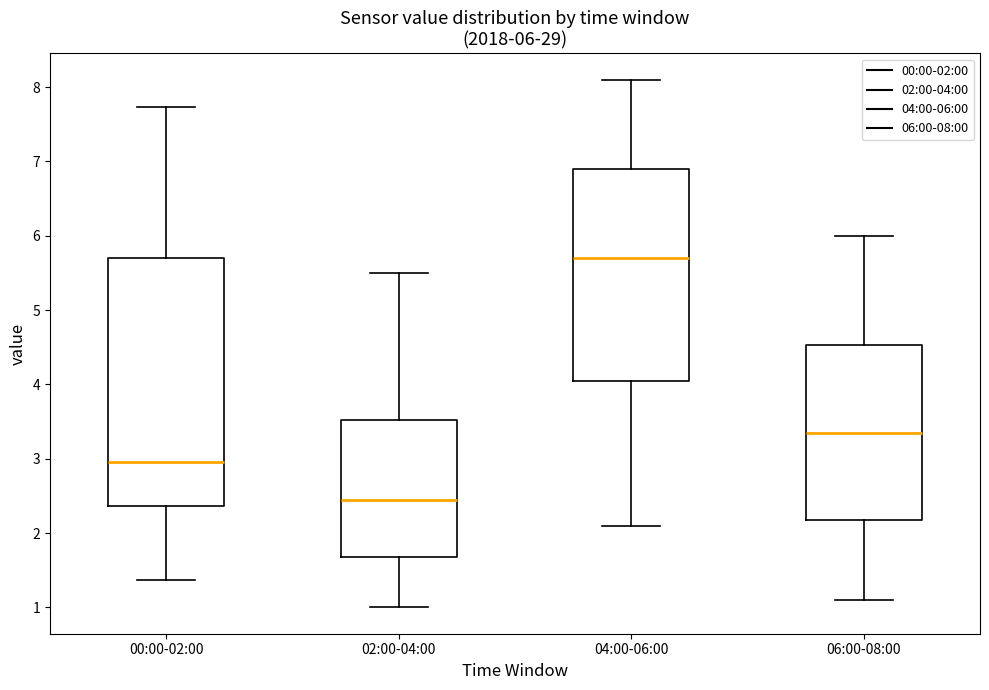

Which box is the tallest, from its lower edge to its upper edge?

00:00-02:00